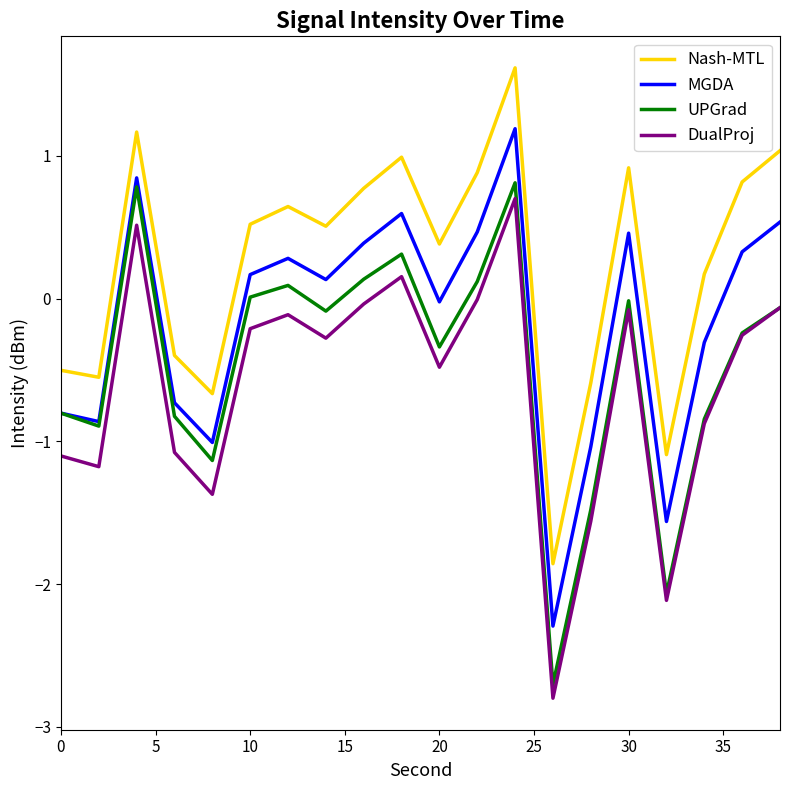

What is the maximum value for MGDA?

1.2